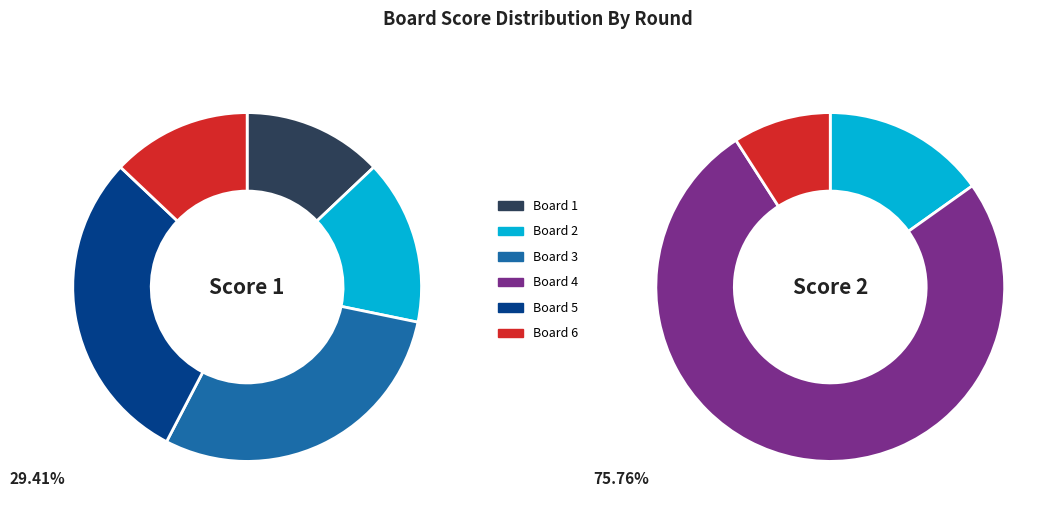

How many segments does this pie chart have?

6